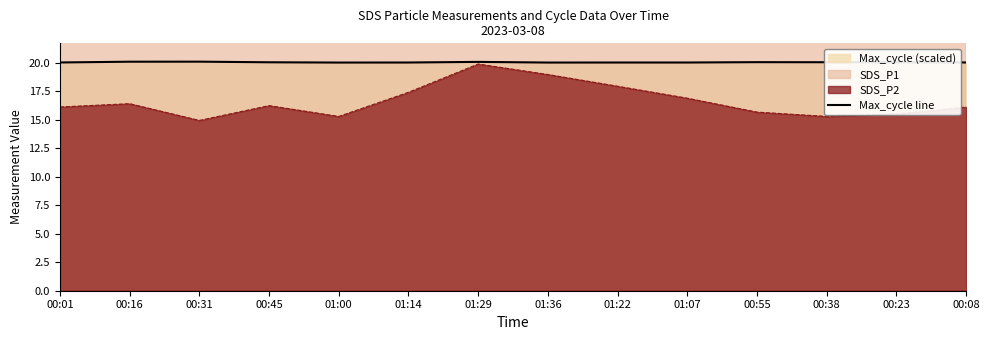

Reading right to left, what are all the values shown in this chart?

00:08=20.0	00:23=20.1	00:38=20.1	00:55=20.1	01:07=20.0	01:22=20.0	01:36=20.0	01:29=20.1	01:14=20.0	01:00=20.0	00:45=20.1	00:31=20.1	00:16=20.1	00:01=20.0